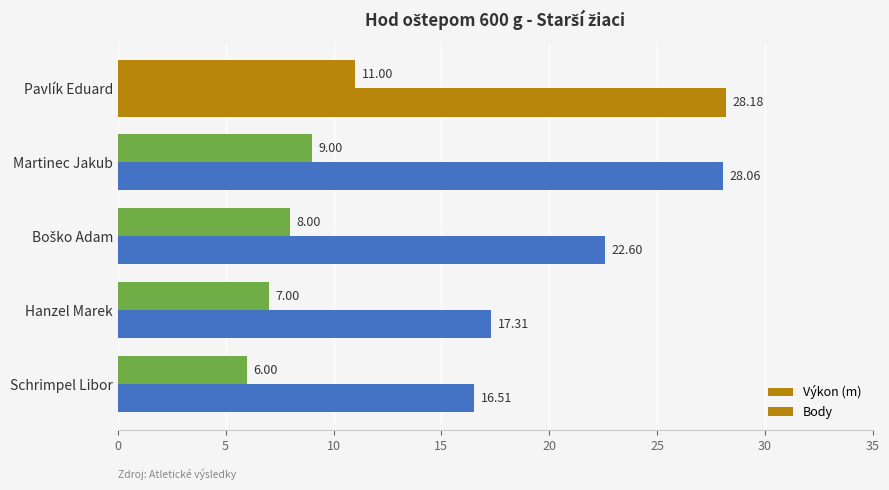

Rank the series by their average value, from lowest to highest.

Body, Výkon (m)